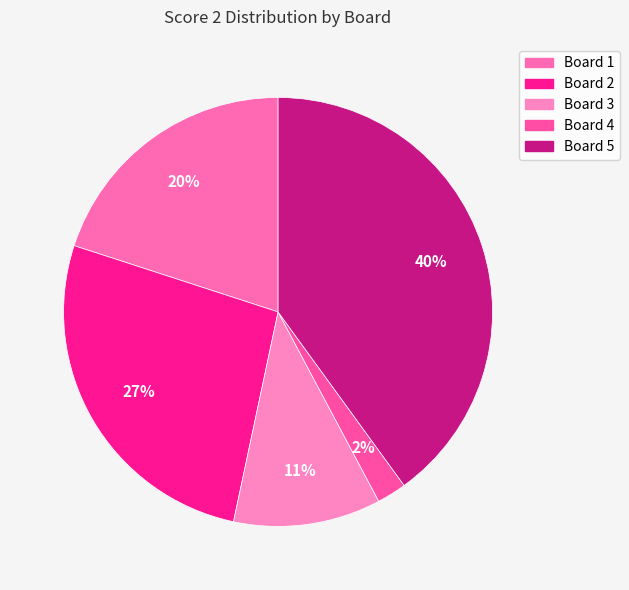

Is there any slice that represents more than half of the pie?

No